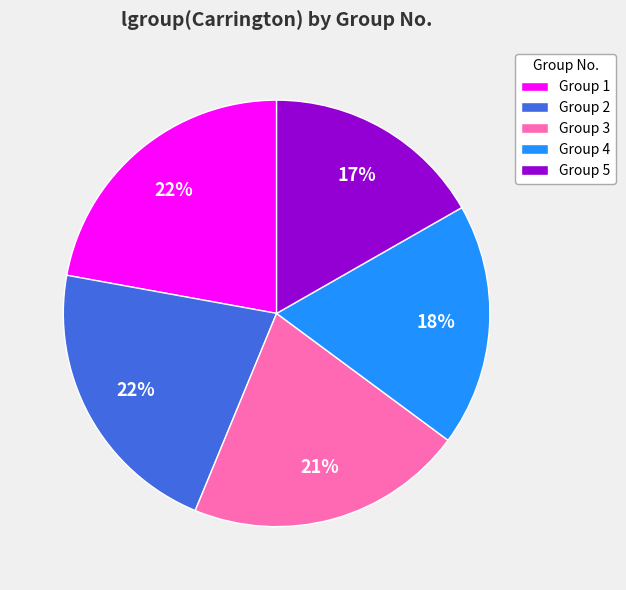

To the nearest percent, what portion does Group 1 represent?

22%